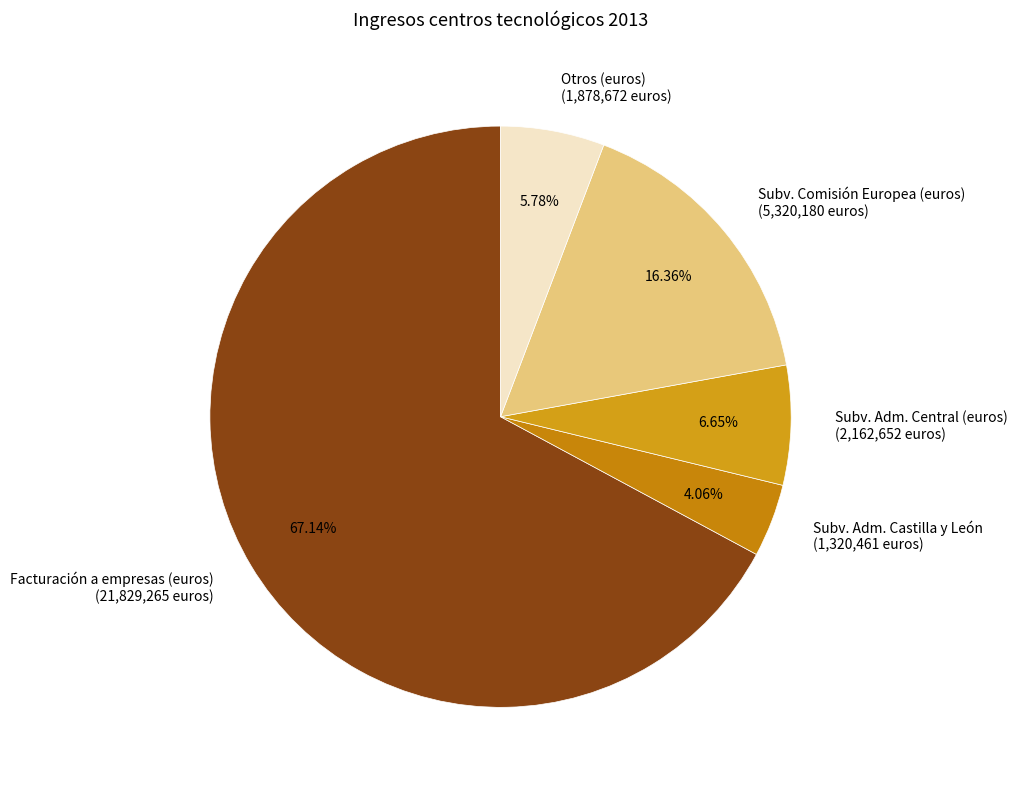

To the nearest percent, what portion does Subv. Adm. Central (euros) represent?

7%